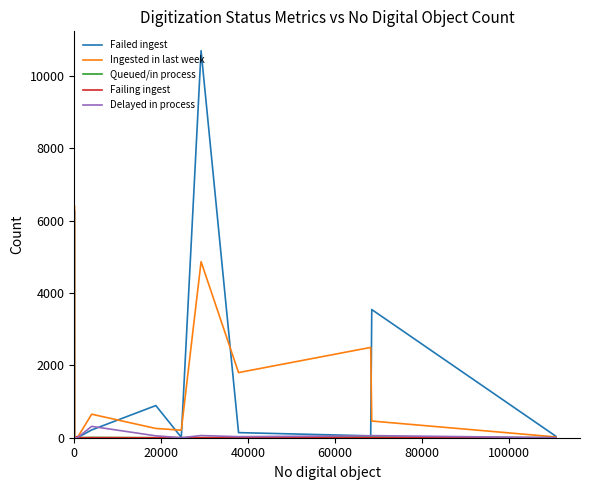

What are all the series names shown in the legend?

Failed ingest, Ingested in last week, Queued/in process, Failing ingest, Delayed in process